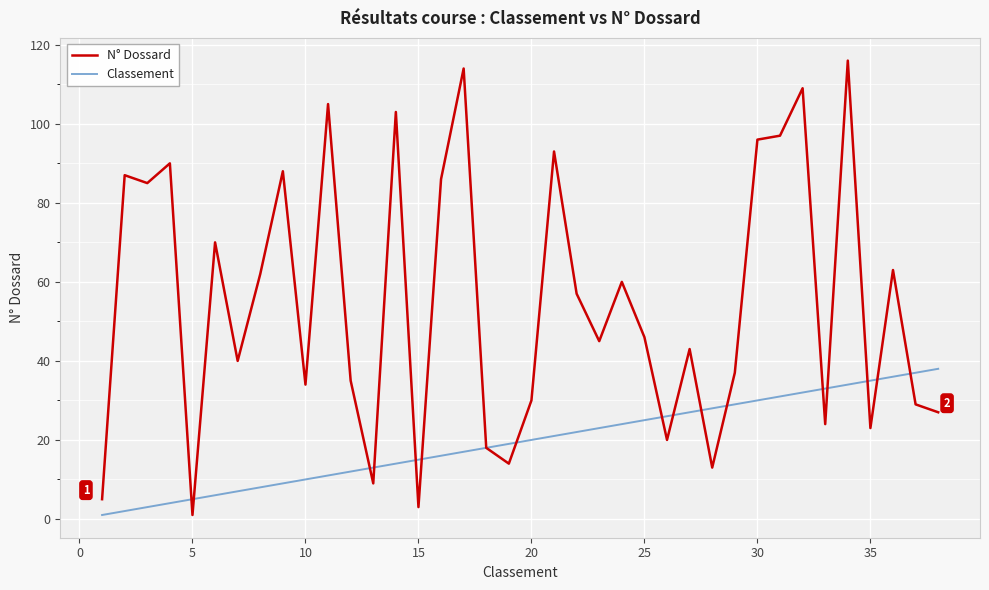

What is the maximum value for Classement?

38